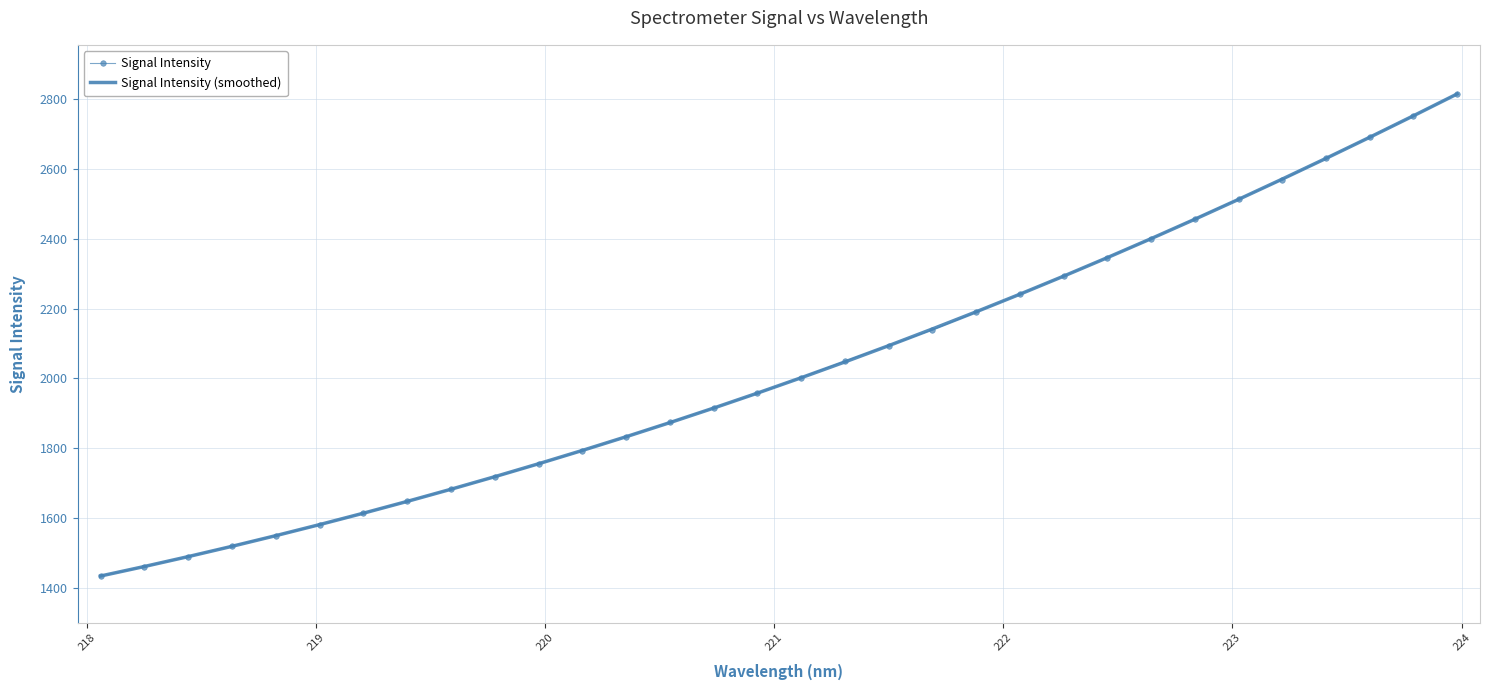

What is the greatest value displayed?

2815.4